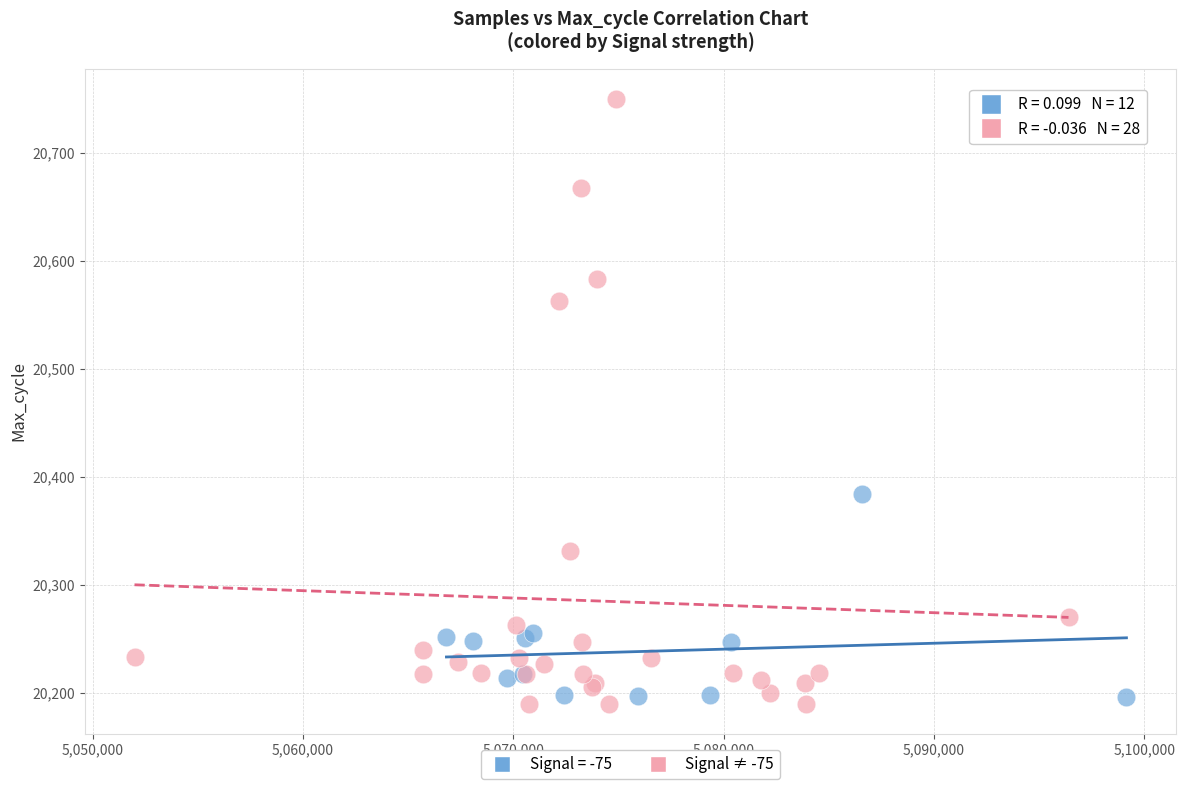

Which series contains the highest Y value?

Signal ≠ -75